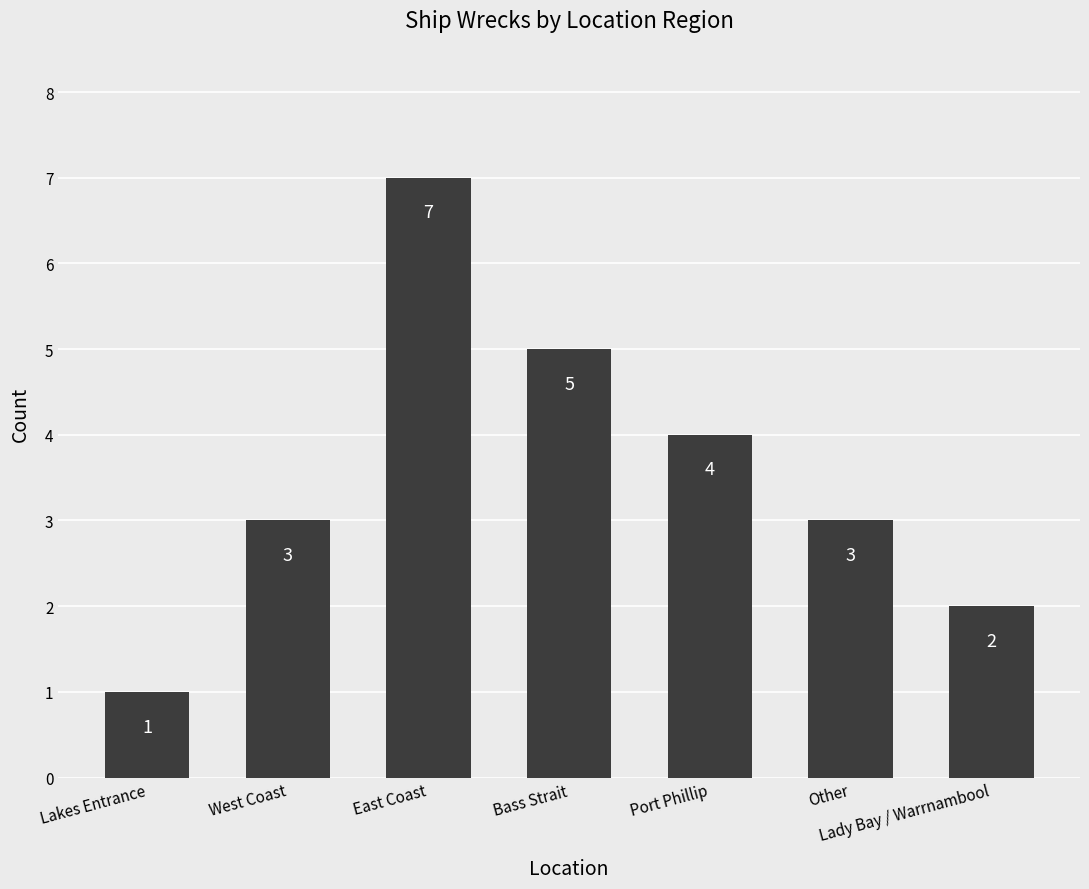

Where is the data nearest to the value 4?

Port Phillip